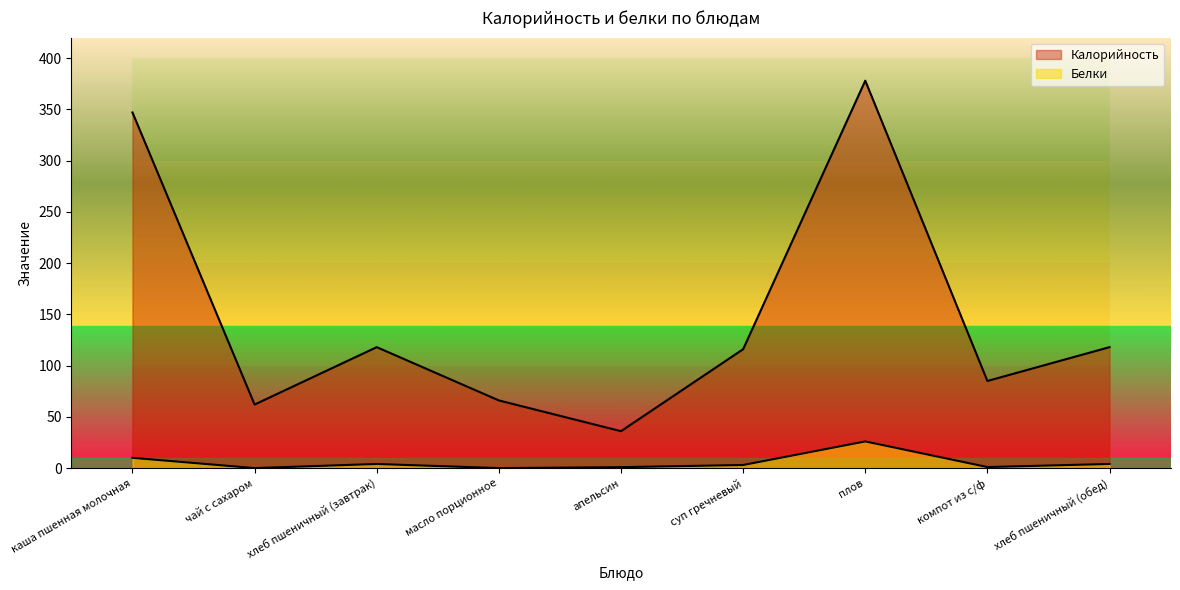

What are all the series names shown in the legend?

Калорийность, Белки